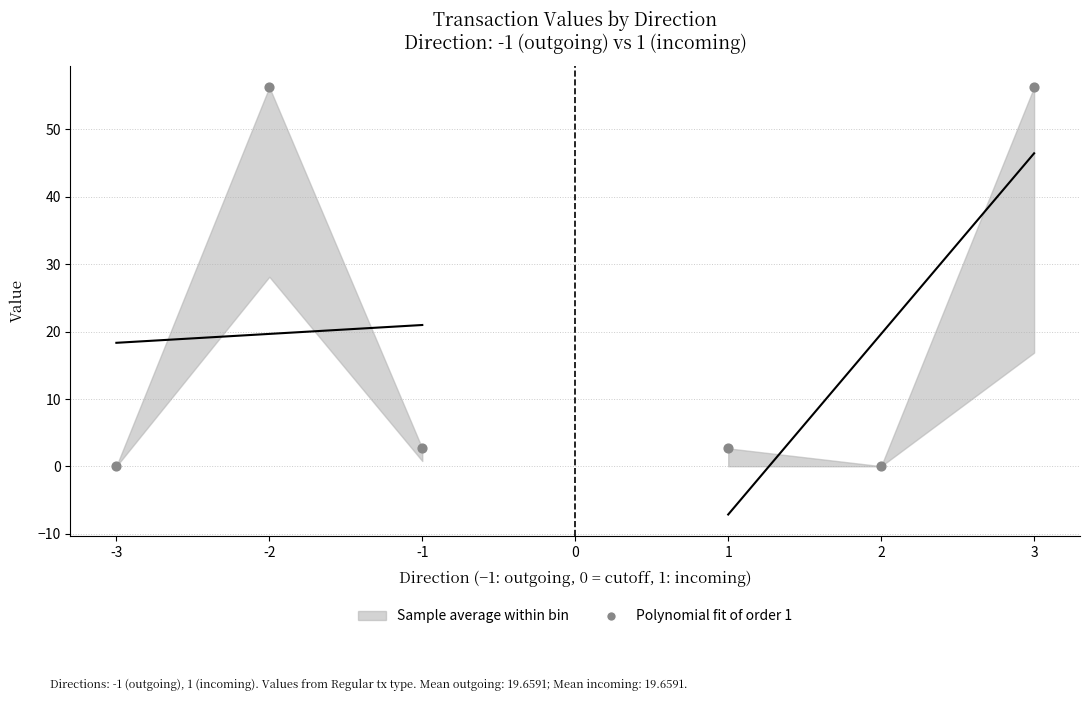

Between -3 and -1, which is larger?

-1